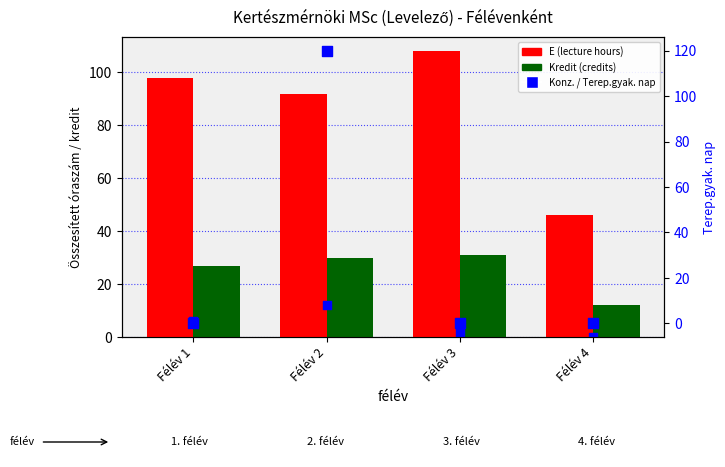

Which series has the largest Y range (max minus min)?

Terep.gyak. nap